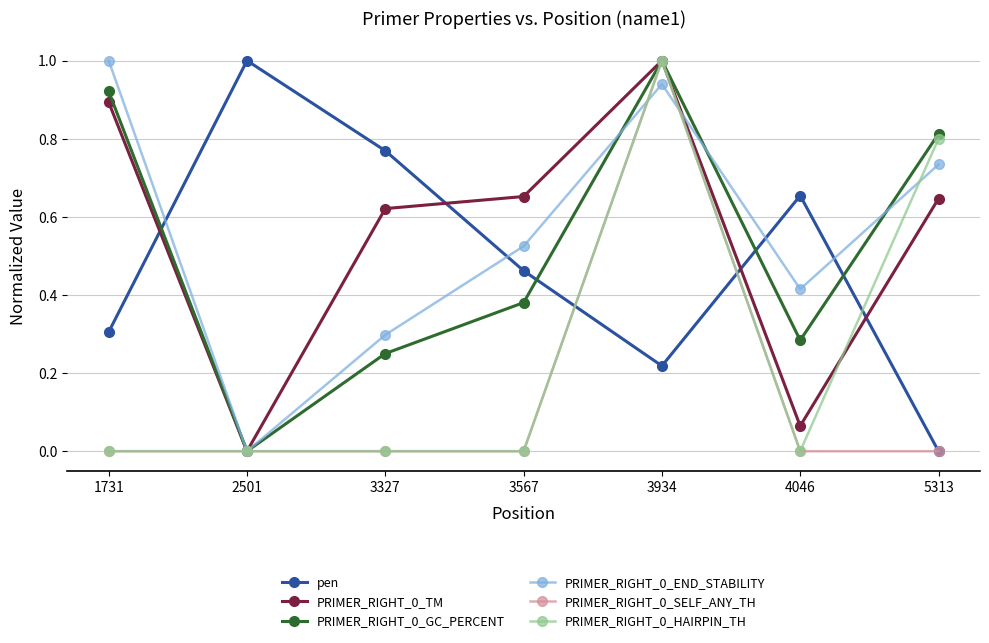

Count the pen values in the range 0 to 1.

7